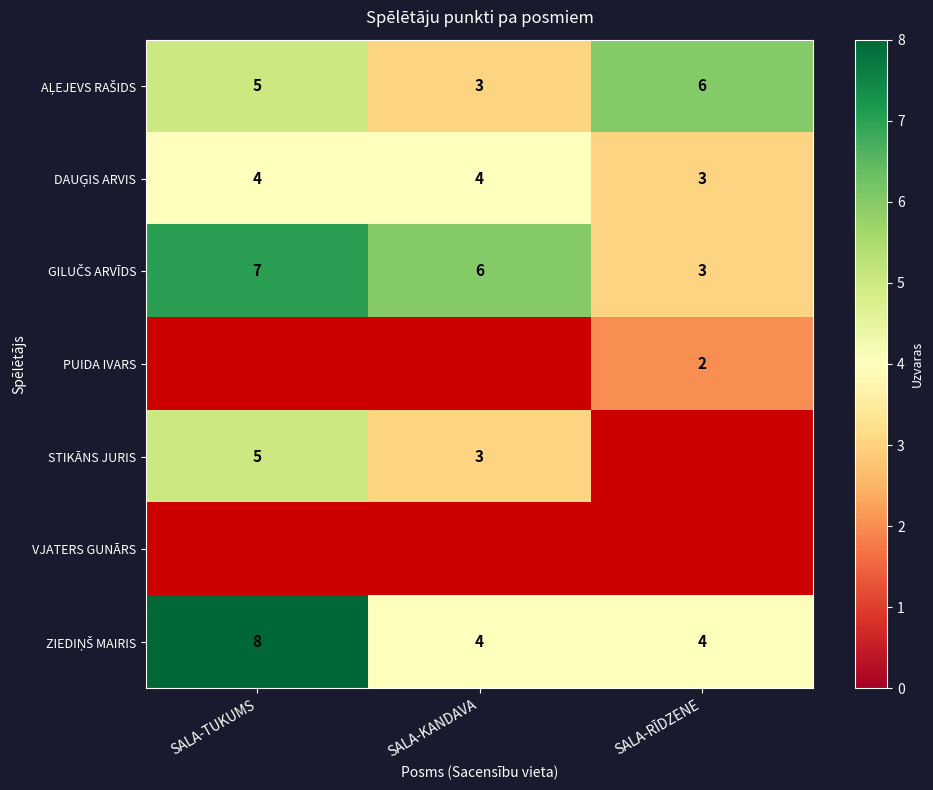

What is the difference between the STIKĀNS JURIS values at SALA-TUKUMS and SALA-KANDAVA?

2.0